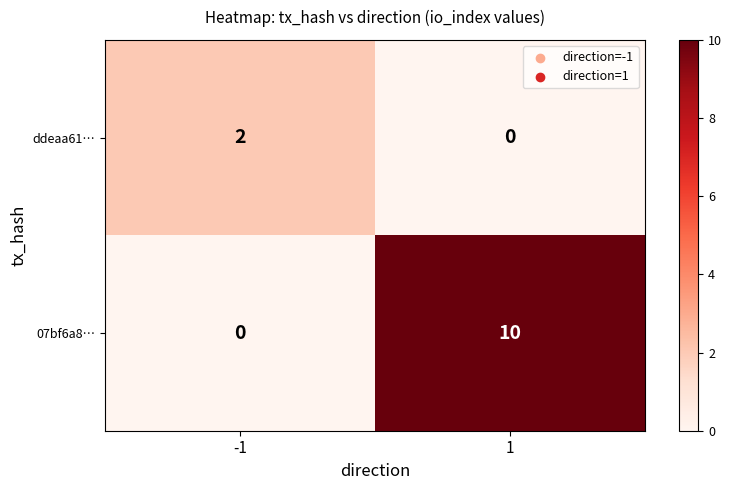

Rank the series by their average value, from highest to lowest.

07bf6a8…, ddeaa61…